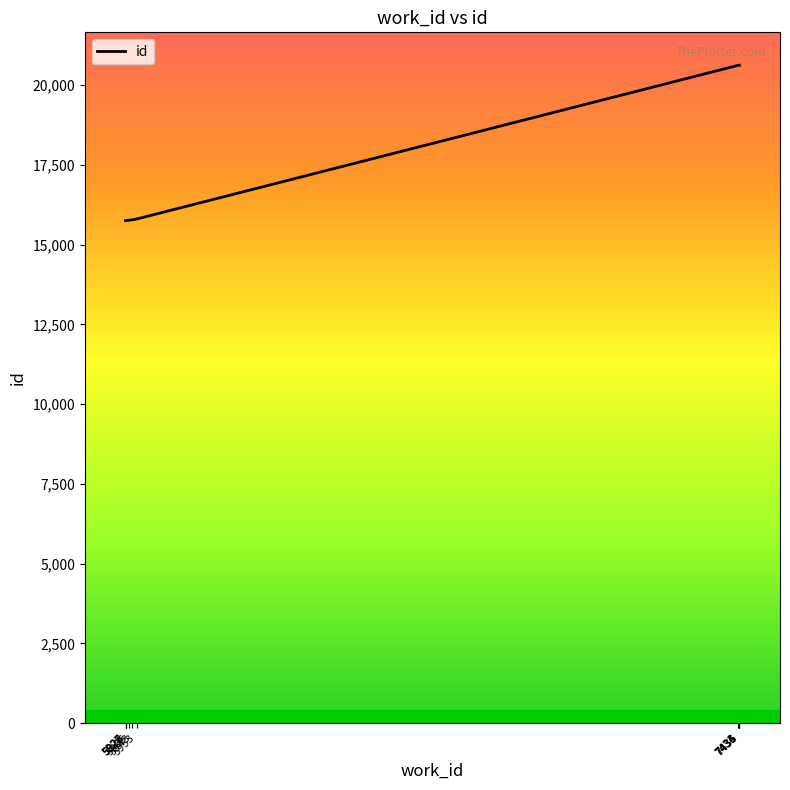

What is the smallest value displayed?

15755